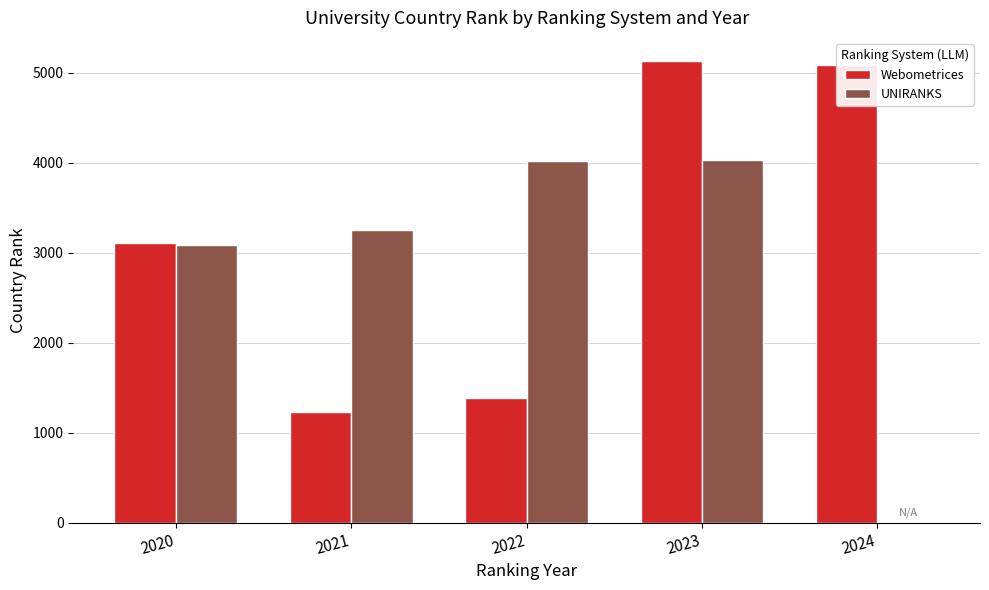

How many groups of bars are there?

5